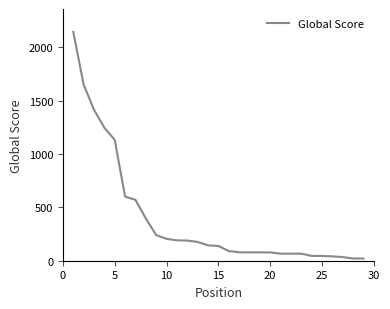

What is the greatest value displayed?

2144